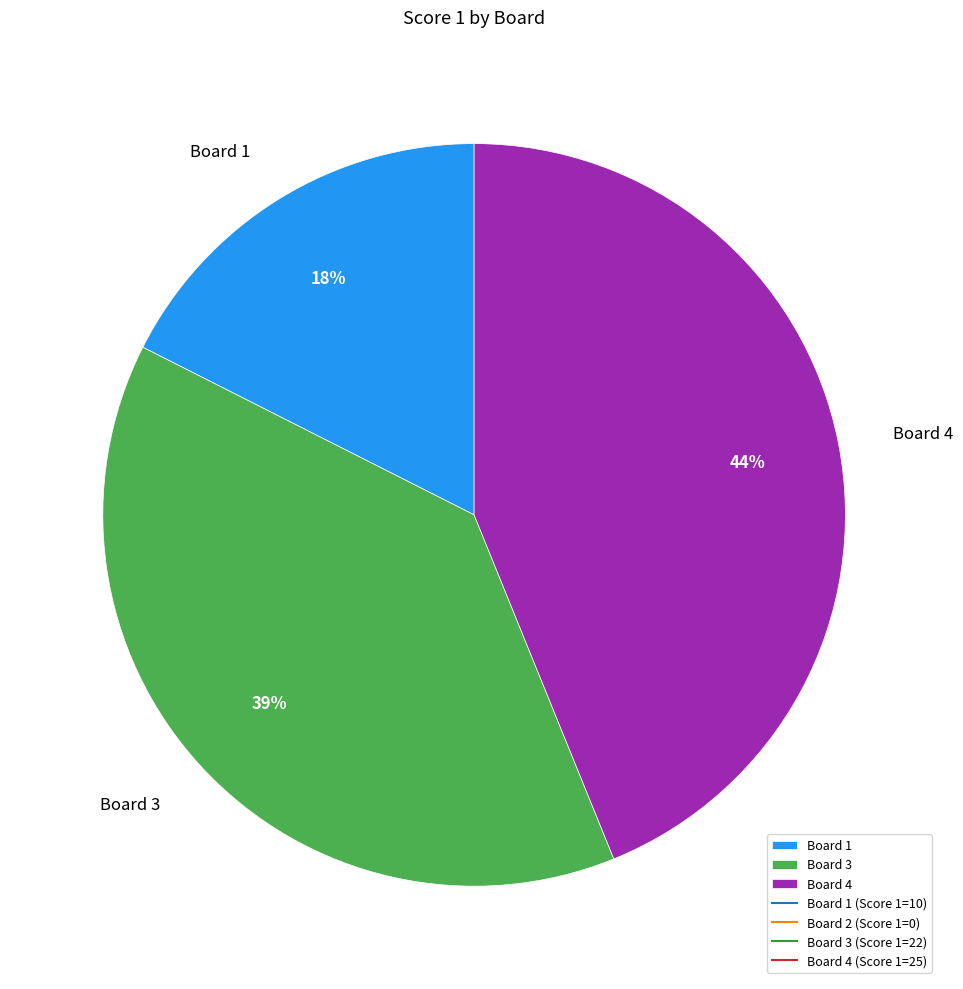

To the nearest percent, what percentage of the pie is Board 4?

44%